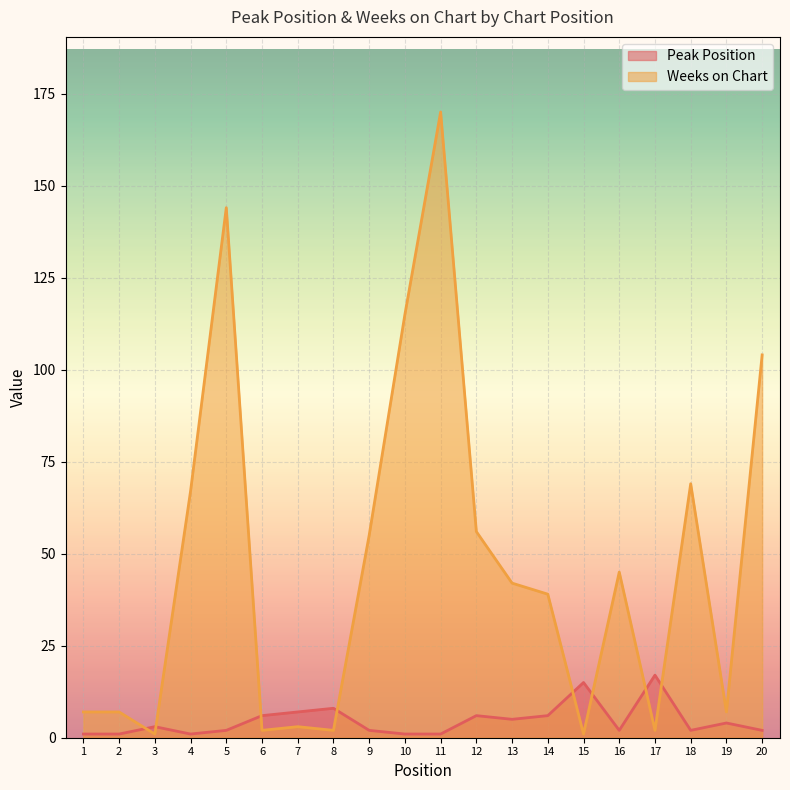

What is the difference between the Peak Position values at 14 and 1?

5